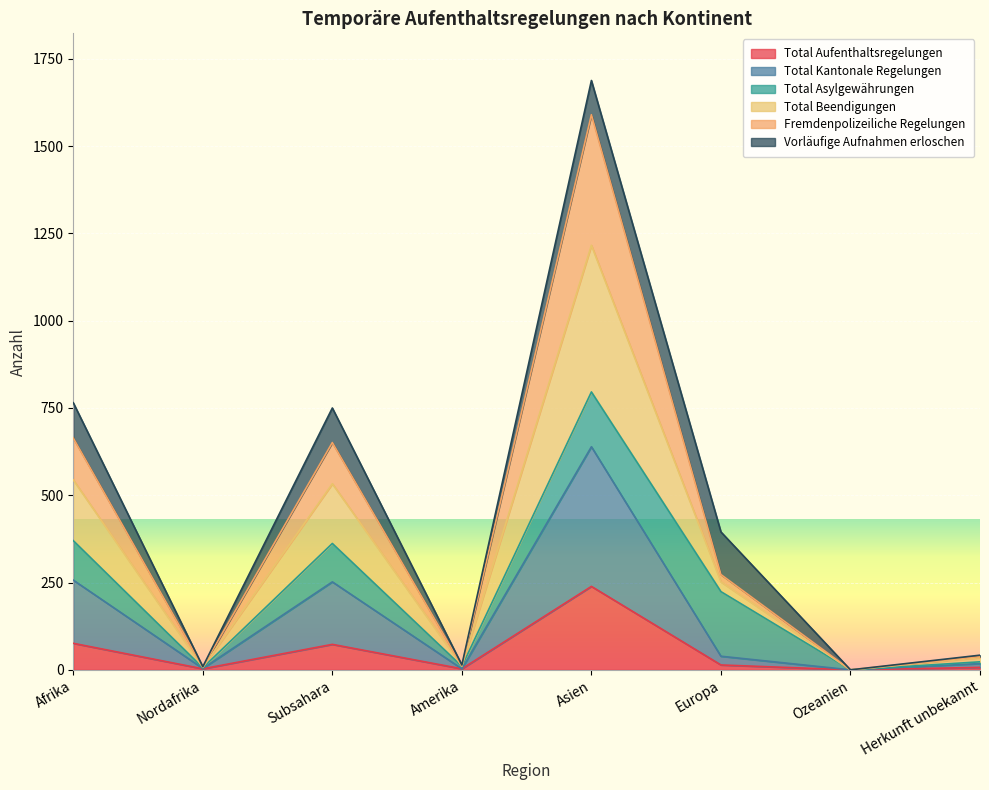

Does the chart display data point markers on the line(s)?

No